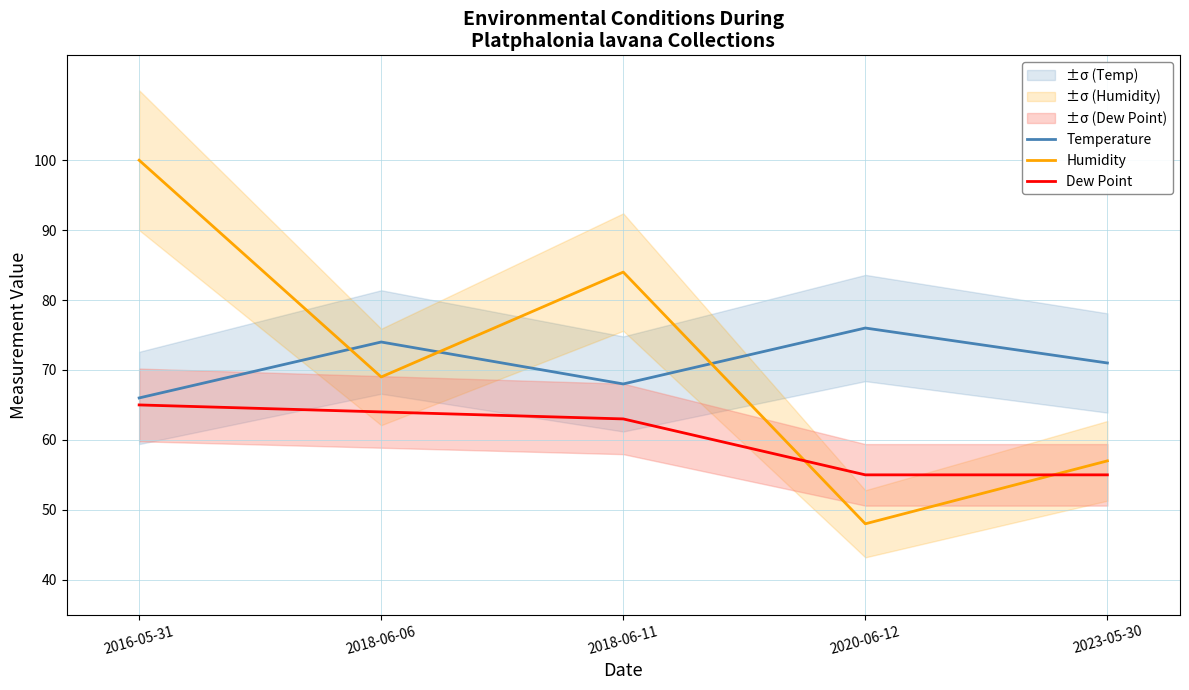

True or false: Dew Point and Temperature cross at least once.

False